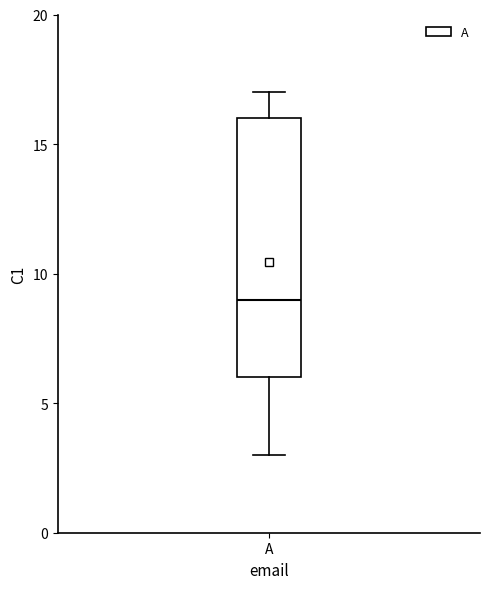

Where does the median line of the box for A sit on the y-axis? The values are not printed on the chart, so give them approximately, as read against the axis.

9